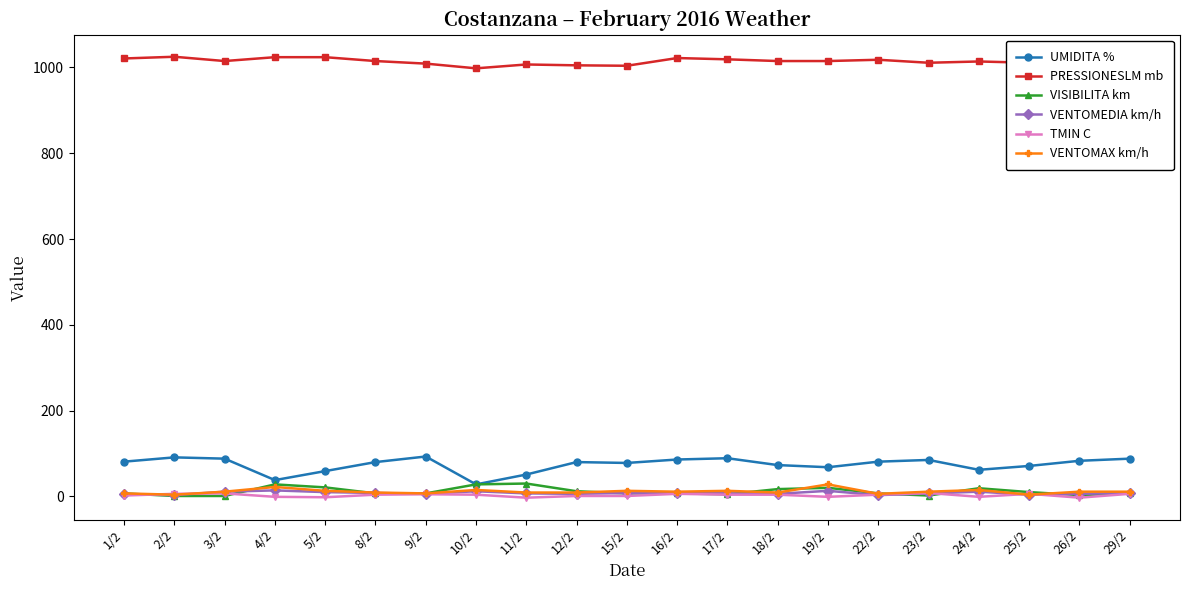

True or false: PRESSIONESLM mb and TMIN C cross at least once.

False